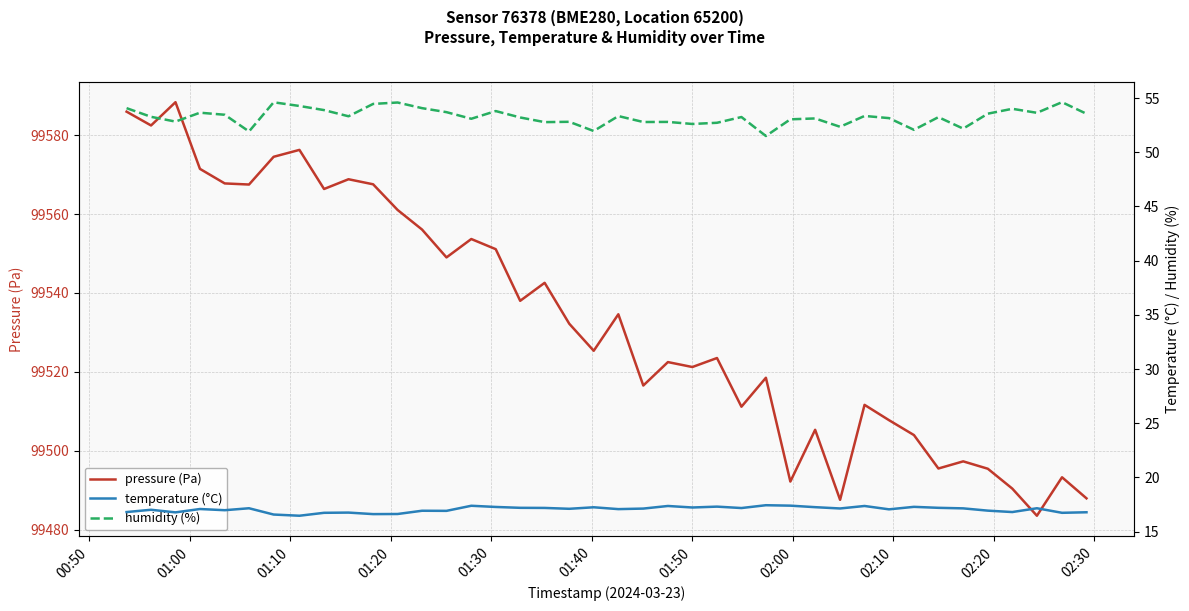

What is the difference between the maximum and minimum values in the pressure (Pa) series?

104.8